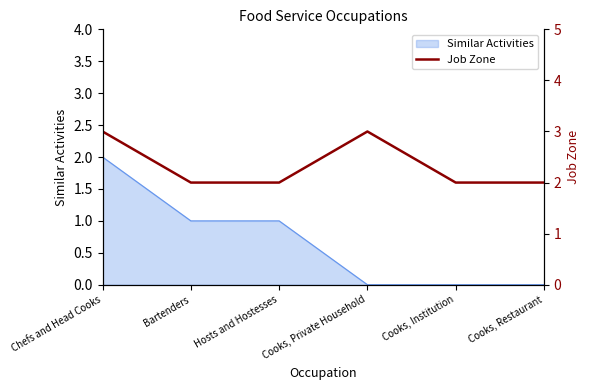

Is it true that the value at Bartenders is 1?

False